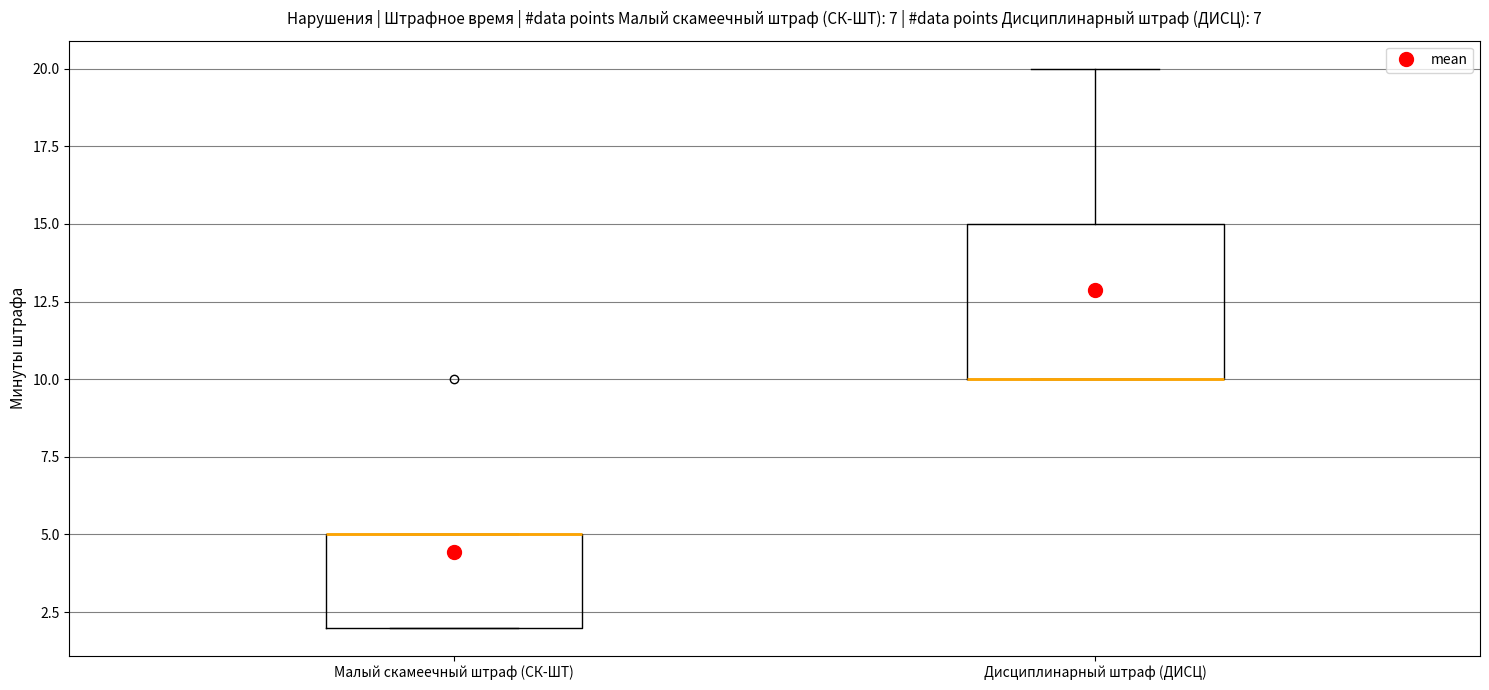

Reading left to right, read every box against the y-axis: the position of its median line, the range the box covers, and the ends of its whiskers. The values are not printed on the chart, so give them approximately, as read against the axis.

Малый скамеечный штраф (СК-ШТ): median 5 (drawn on the box's upper edge), box 2 to 5, whiskers 2 to 5
Дисциплинарный штраф (ДИСЦ): median 10 (drawn on the box's lower edge), box 10 to 15, whiskers 10 to 20